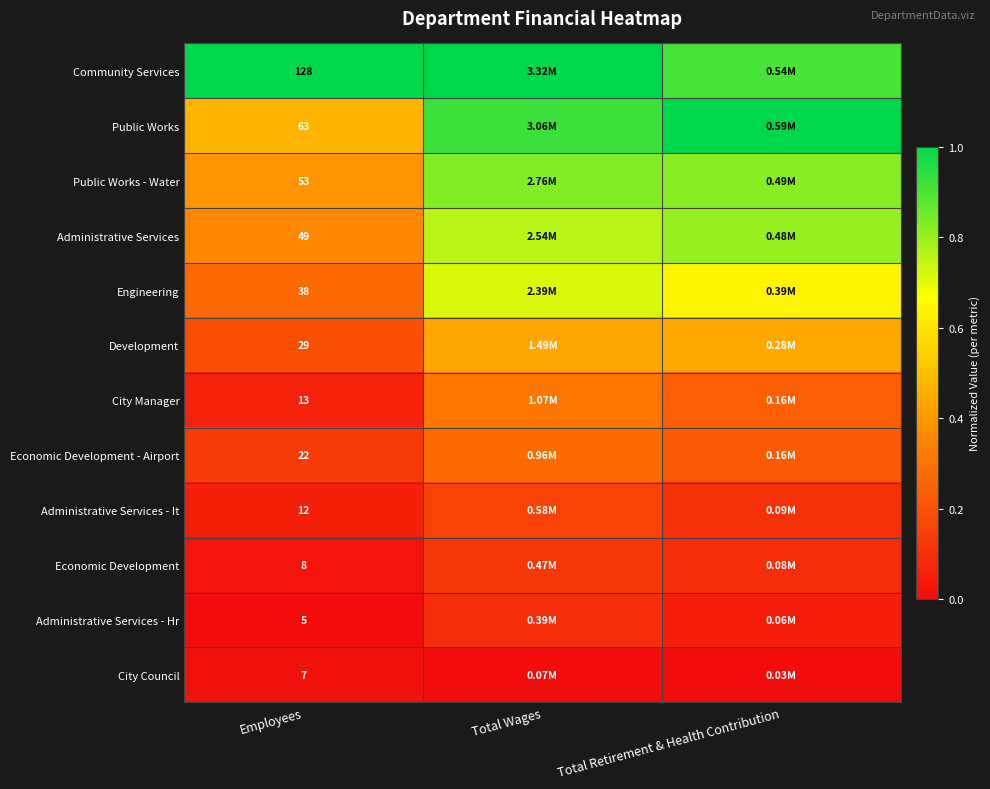

Rank the categories by Engineering value from lowest to highest.

Employees, Total Retirement & Health Contribution, Total Wages